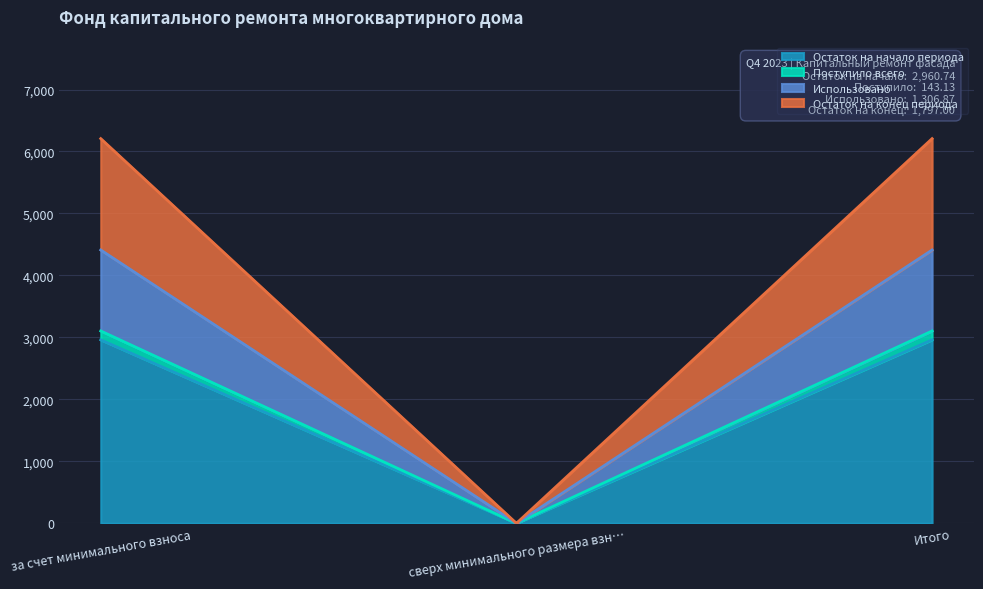

Reading right to left, what are the values for Остаток на начало периода?

2960.7	0.0	2960.7